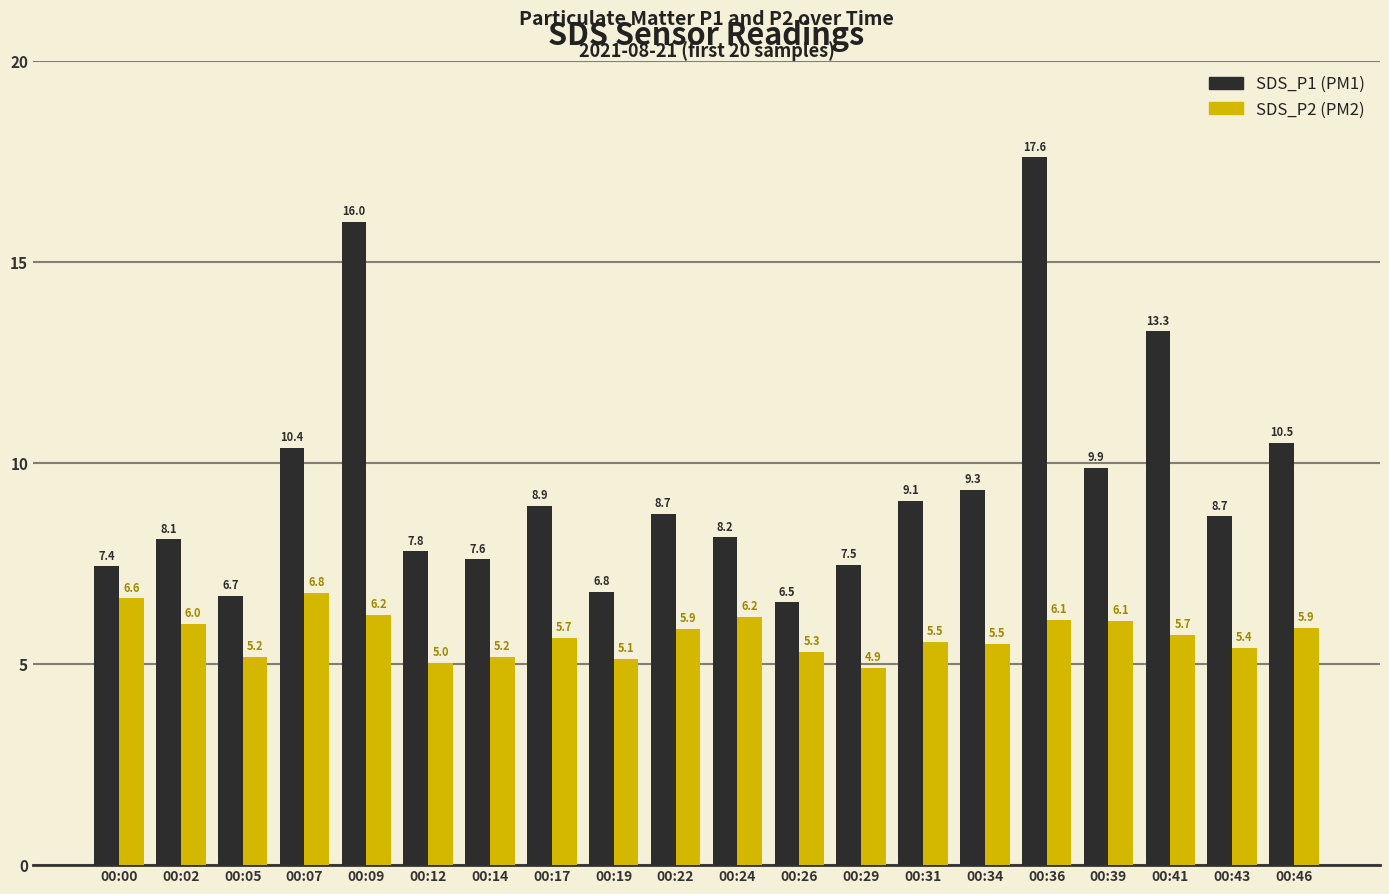

How many bars are there in each group?

2